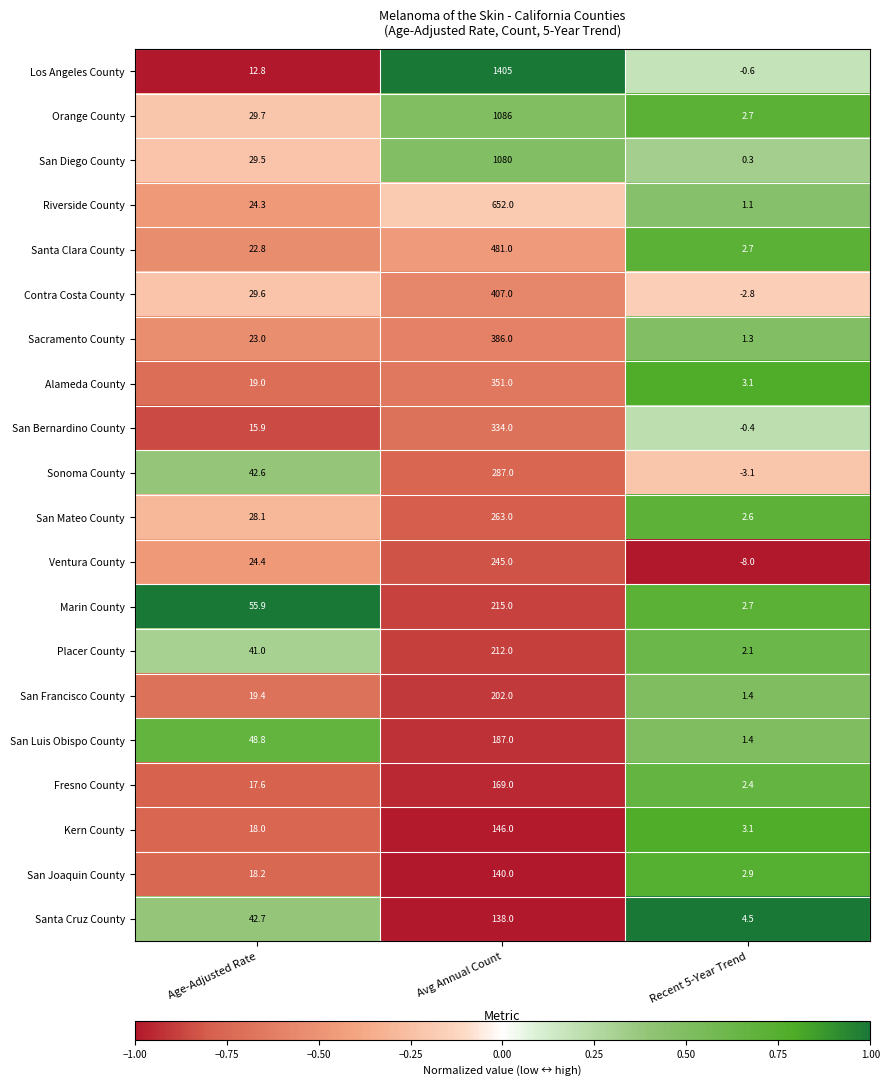

How many distinct data groups are displayed?

20